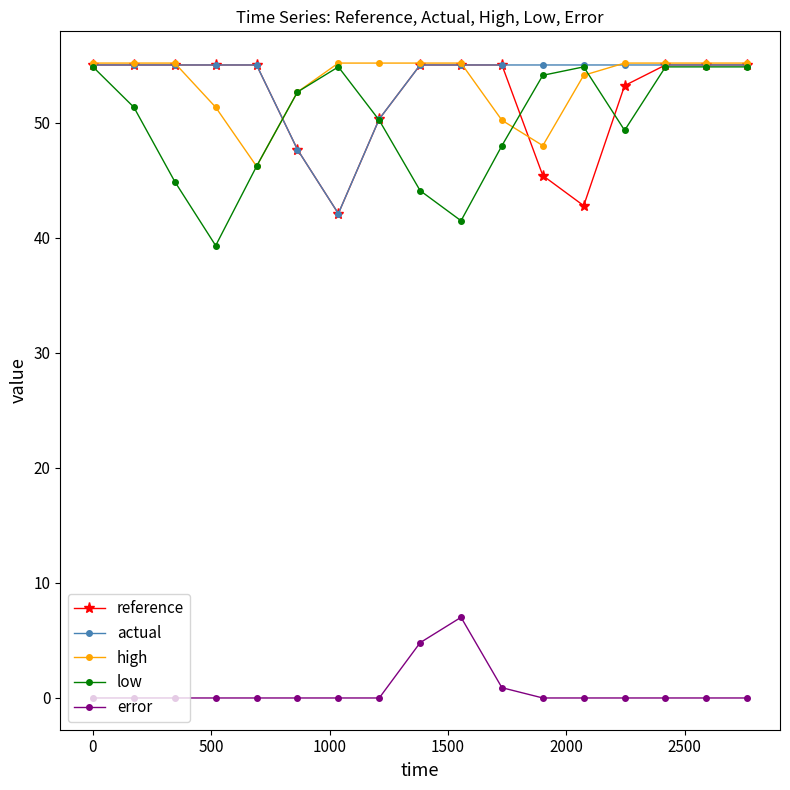

What is the value of the high point at the 8th from the left?

55.2